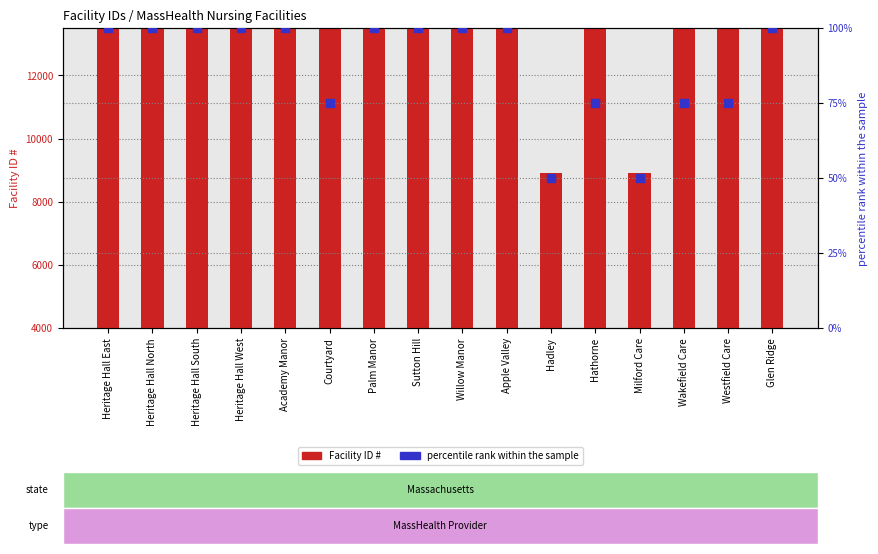

What is the total value across all series at Palm Manor?

11617